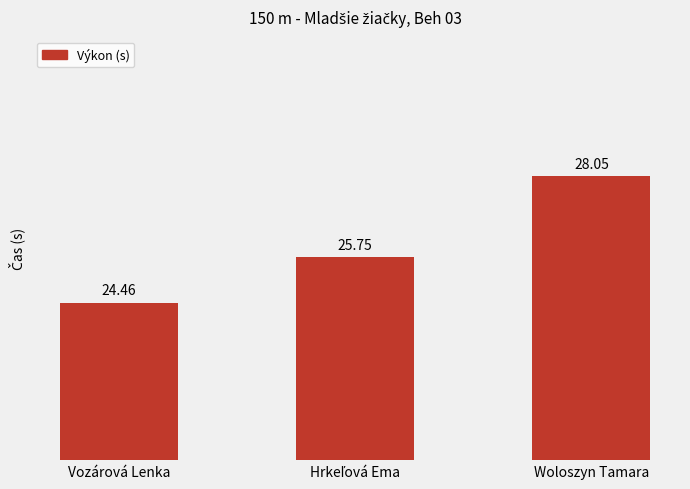

What is the sum of all values?

78.3